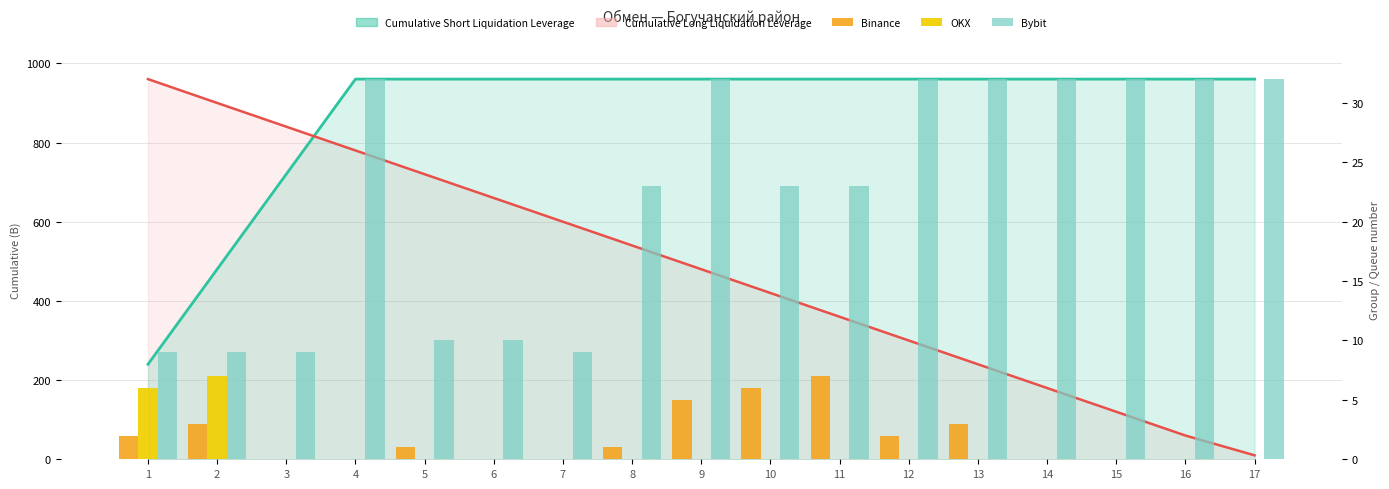

At how many categories does at least one series exceed 120?

17